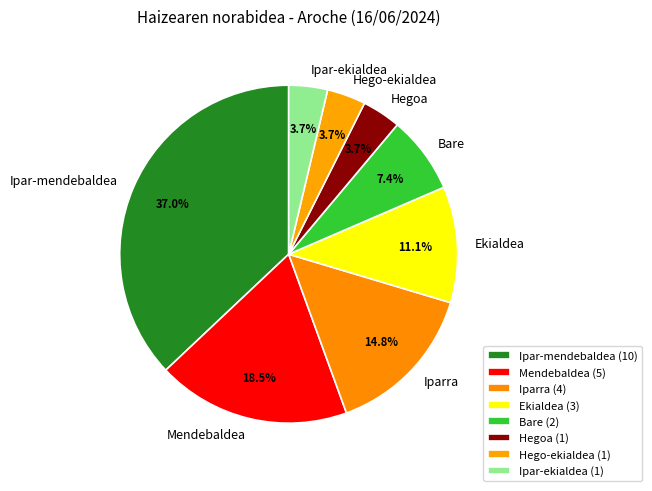

How many slices are in this pie chart?

8